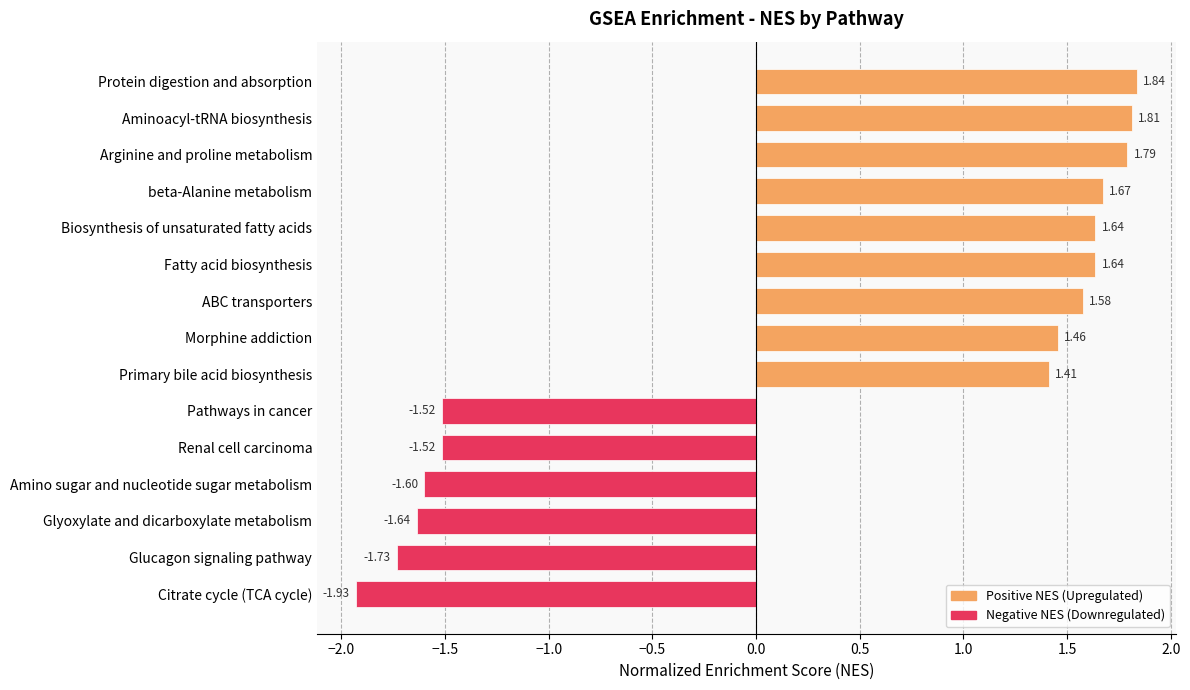

Where is the data nearest to the value 0?

Primary bile acid biosynthesis